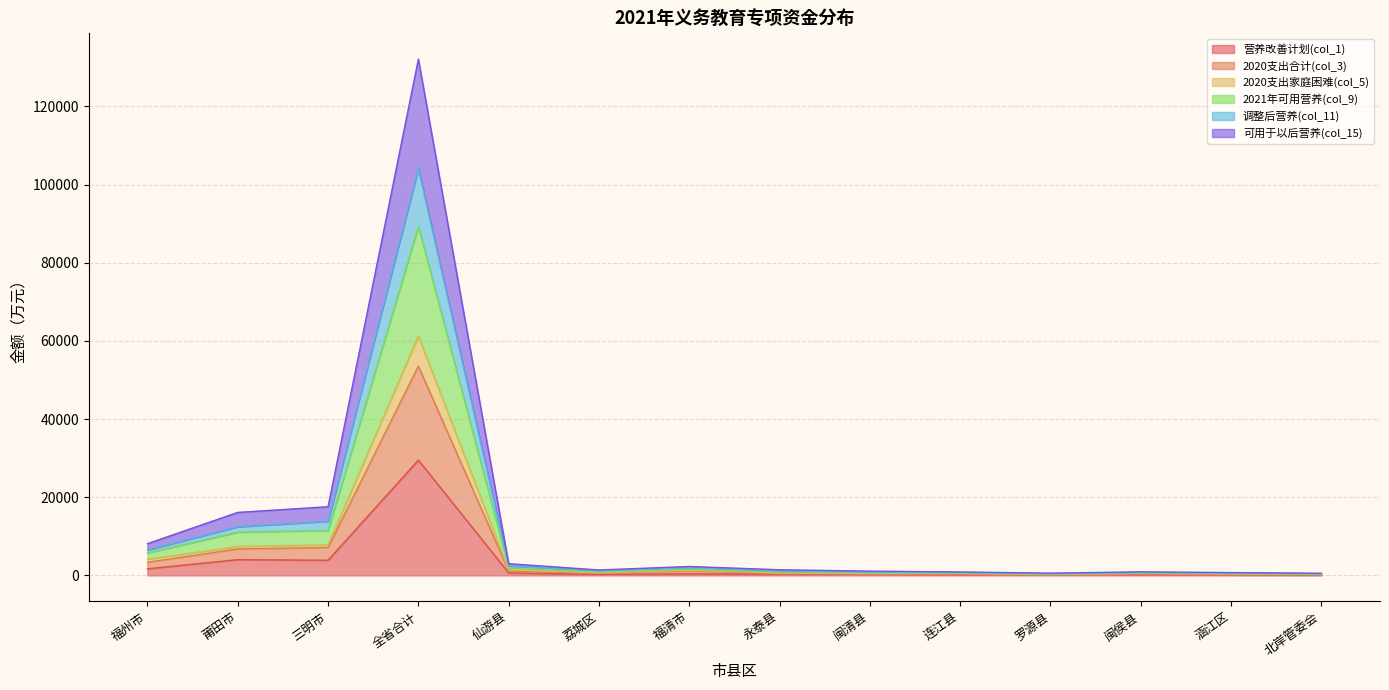

Which category has the highest value in the 营养改善计划(col_1) series?

全省合计